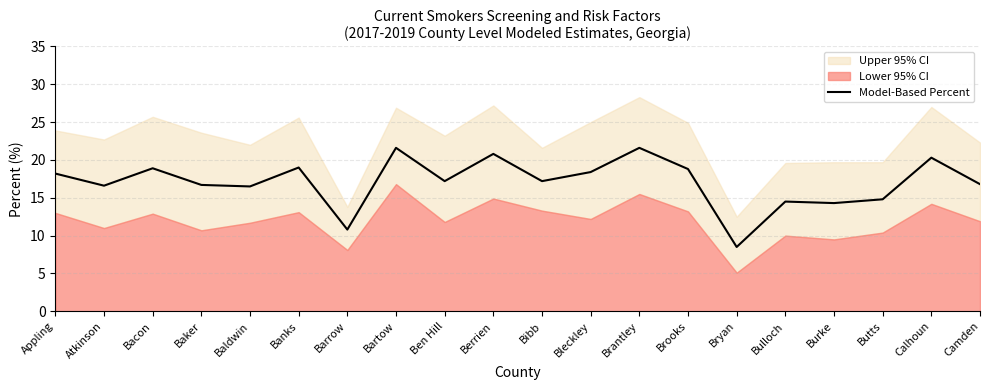

Reading right to left, list all the values displayed in this chart.

16.8	20.3	14.8	14.3	14.5	8.5	18.8	21.6	18.4	17.2	20.8	17.2	21.6	10.8	19.0	16.5	16.7	18.9	16.6	18.2